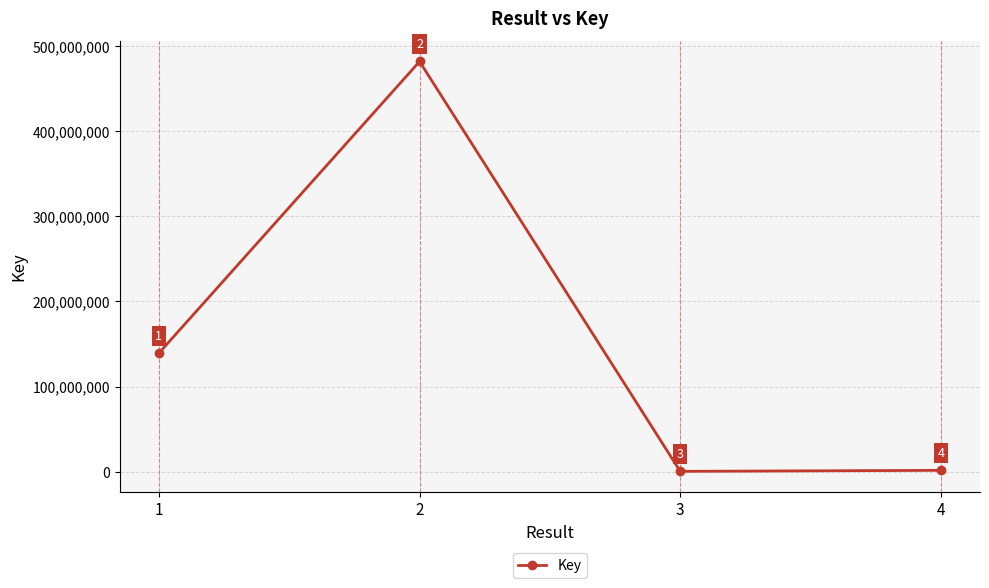

Does the chart have visible grid lines?

Yes